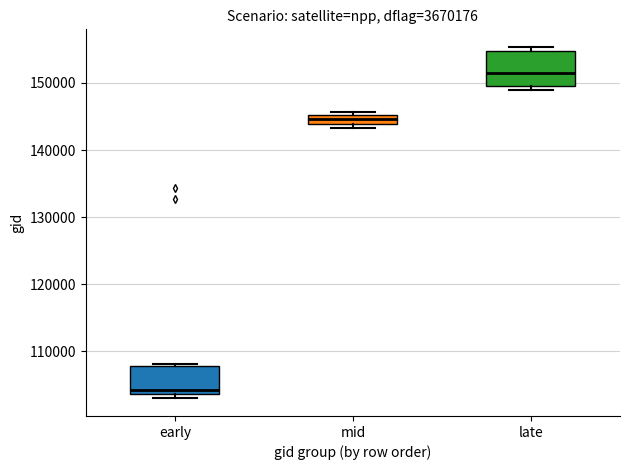

Where does the median line of the box for late sit on the y-axis? The values are not printed on the chart, so give them approximately, as read against the axis.

152000